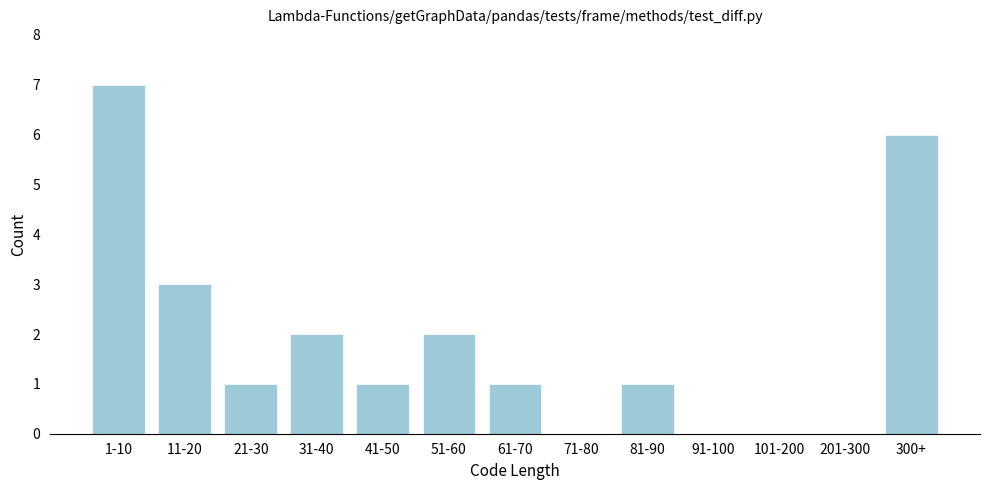

Reading left to right, what are all the values shown in this chart?

1-10=7	11-20=3	21-30=1	31-40=2	41-50=1	51-60=2	61-70=1	71-80=0	81-90=1	91-100=0	101-200=0	201-300=0	300+=6